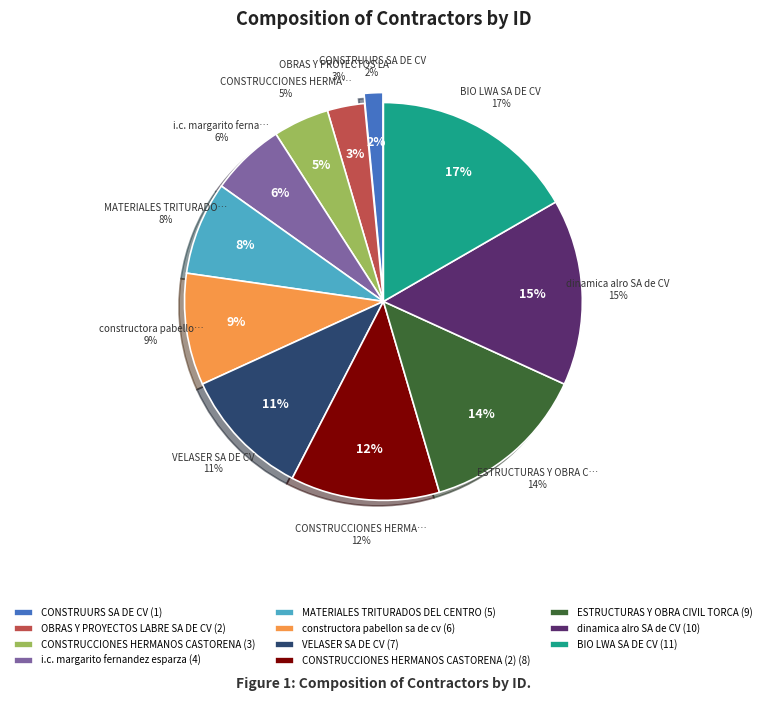

What percentage is the dinamica alro SA de CV slice, to the nearest percent?

15%